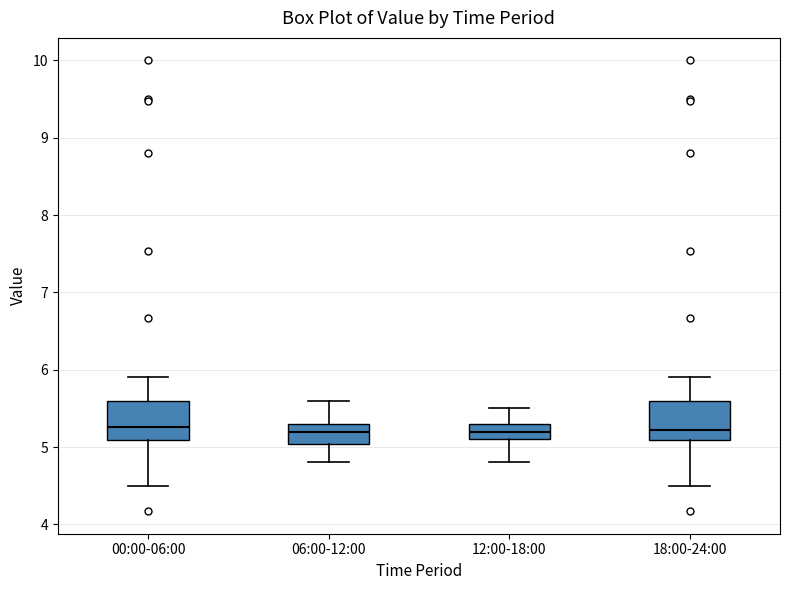

Reading left to right, transcribe this box plot: for each box, give where its median line is, the range the box spans, and where its two whiskers end, as read against the y-axis. The values are not printed on the chart, so give them approximately, as read against the axis.

00:00-06:00: median 5.3, box 5.1 to 5.6, whiskers 4.5 to 5.9
06:00-12:00: median 5.2, box 5.0 to 5.3, whiskers 4.8 to 5.6
12:00-18:00: median 5.2, box 5.1 to 5.3, whiskers 4.8 to 5.5
18:00-24:00: median 5.2, box 5.1 to 5.6, whiskers 4.5 to 5.9